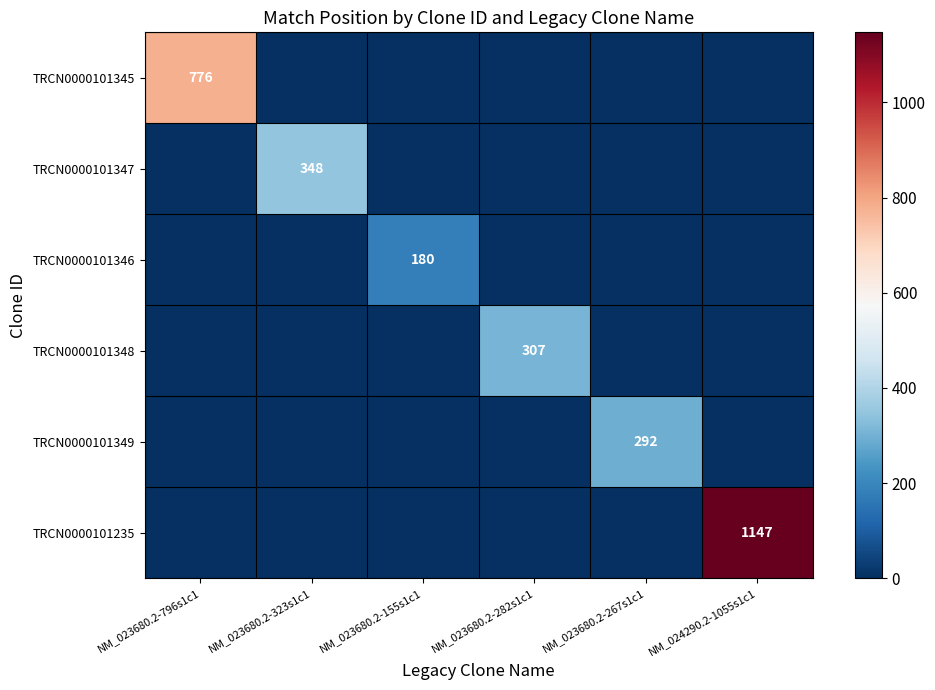

How many data points does each series have?

6